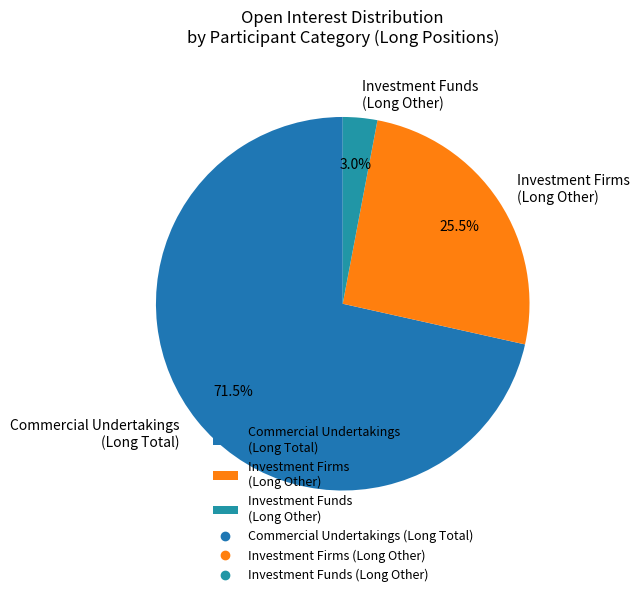

What is the smallest slice in the pie chart?

Investment Funds (Long Other)